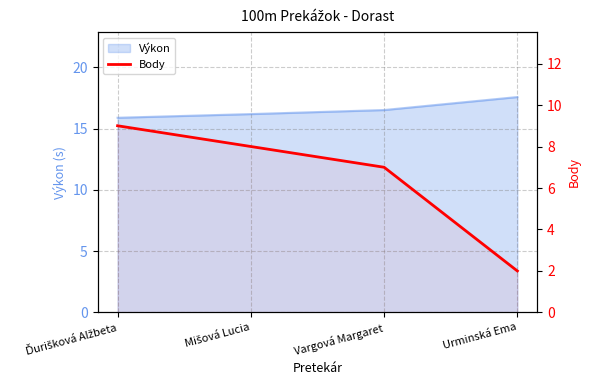

What is the smallest value displayed?

2